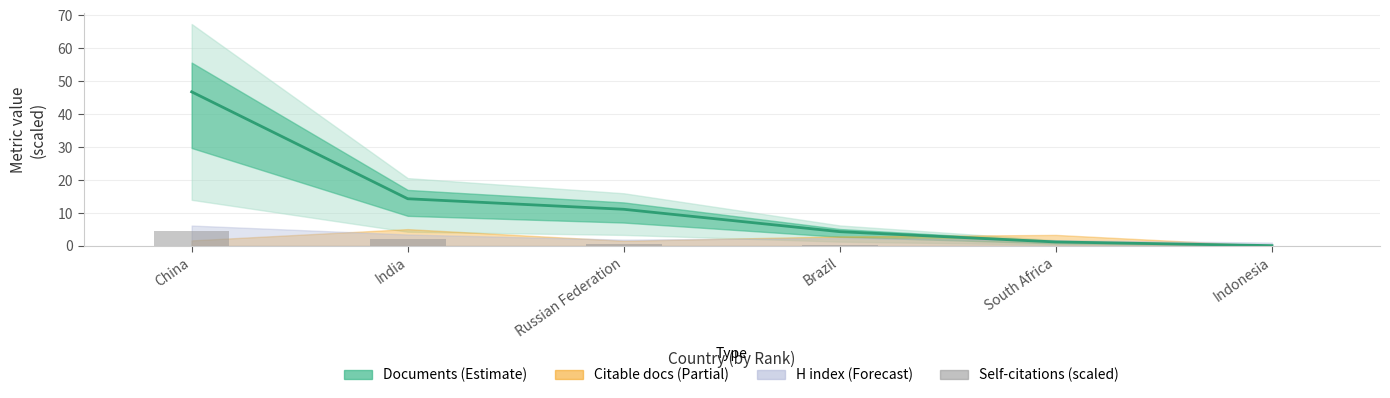

Rank the categories by value from highest to lowest.

China, India, Russian Federation, Brazil, South Africa, Indonesia